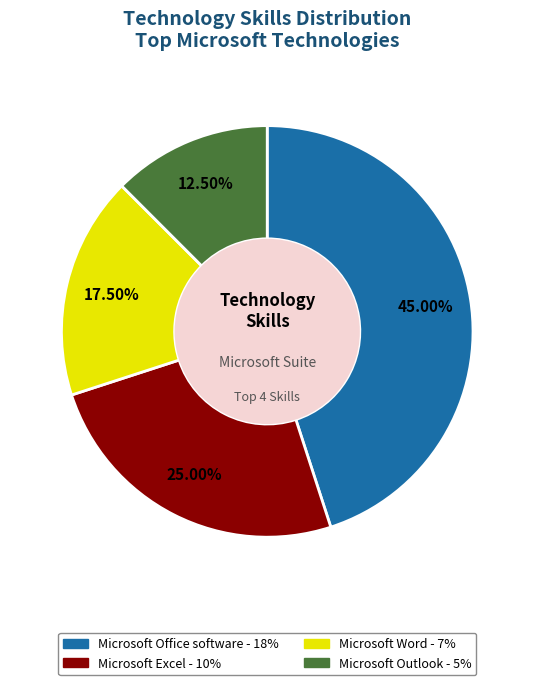

Rank the categories by value from highest to lowest.

Microsoft Office software, Microsoft Excel, Microsoft Word, Microsoft Outlook